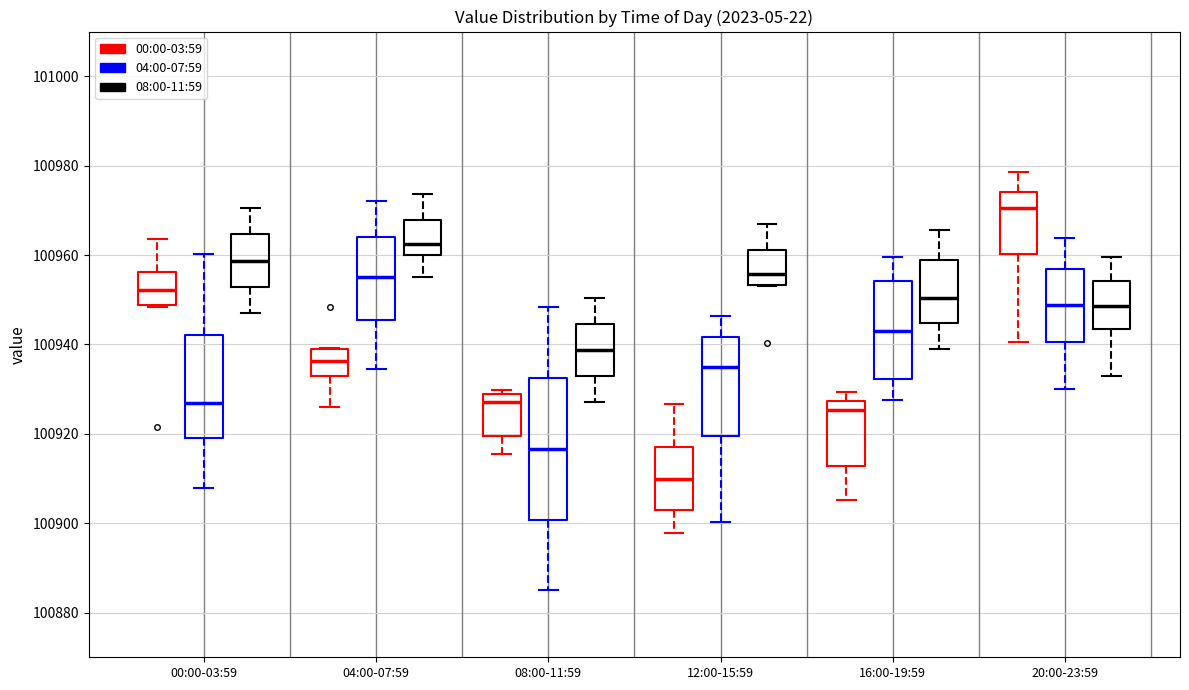

Reading left to right, read every box against the y-axis: the position of its median line, the range the box covers, and the ends of its whiskers. The values are not printed on the chart, so give them approximately, as read against the axis.

00:00-03:59 (00:00-03:59): median 100952, box 100948 to 100956, whiskers 100948 to 100964
00:00-03:59 (04:00-07:59): median 100926, box 100920 to 100942, whiskers 100908 to 100960
00:00-03:59 (08:00-11:59): median 100958, box 100952 to 100964, whiskers 100948 to 100970
04:00-07:59 (00:00-03:59): median 100936, box 100932 to 100940, whiskers 100926 to 100940
04:00-07:59 (04:00-07:59): median 100956, box 100946 to 100964, whiskers 100934 to 100972
04:00-07:59 (08:00-11:59): median 100962, box 100960 to 100968, whiskers 100956 to 100974
08:00-11:59 (00:00-03:59): median 100928 (just below the box's upper edge), box 100920 to 100928, whiskers 100916 to 100930
08:00-11:59 (04:00-07:59): median 100916, box 100900 to 100932, whiskers 100884 to 100948
08:00-11:59 (08:00-11:59): median 100938, box 100932 to 100944, whiskers 100928 to 100950
12:00-15:59 (00:00-03:59): median 100910, box 100904 to 100916, whiskers 100898 to 100926
12:00-15:59 (04:00-07:59): median 100934, box 100920 to 100942, whiskers 100900 to 100946
12:00-15:59 (08:00-11:59): median 100956, box 100954 to 100962, whiskers 100954 to 100968
16:00-19:59 (00:00-03:59): median 100926, box 100912 to 100928, whiskers 100906 to 100930
16:00-19:59 (04:00-07:59): median 100942, box 100932 to 100954, whiskers 100928 to 100960
16:00-19:59 (08:00-11:59): median 100950, box 100944 to 100958, whiskers 100940 to 100966
20:00-23:59 (00:00-03:59): median 100970, box 100960 to 100974, whiskers 100940 to 100978
20:00-23:59 (04:00-07:59): median 100948, box 100940 to 100956, whiskers 100930 to 100964
20:00-23:59 (08:00-11:59): median 100948, box 100944 to 100954, whiskers 100934 to 100960